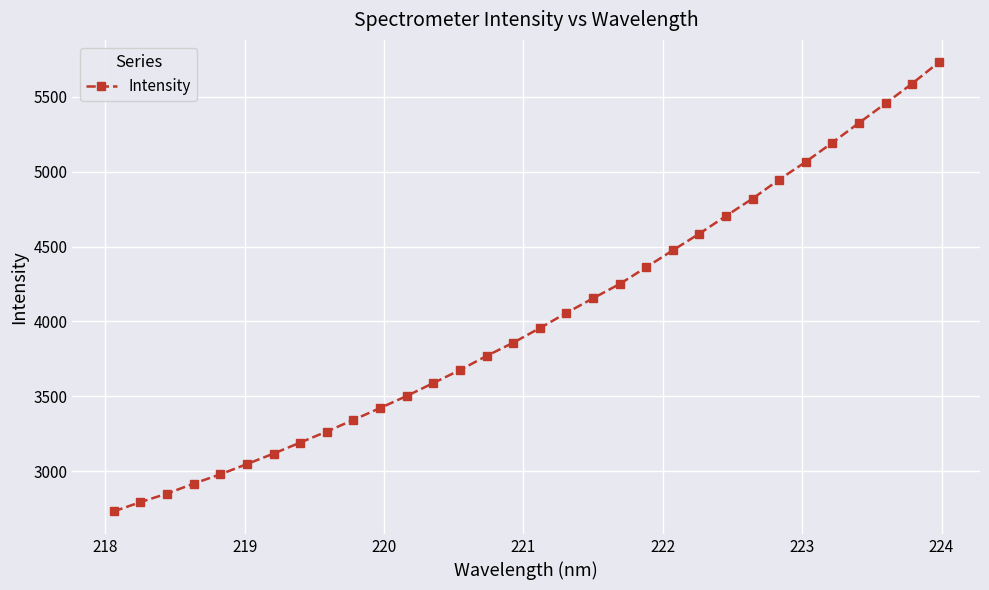

How many data points are less than 3955?

16